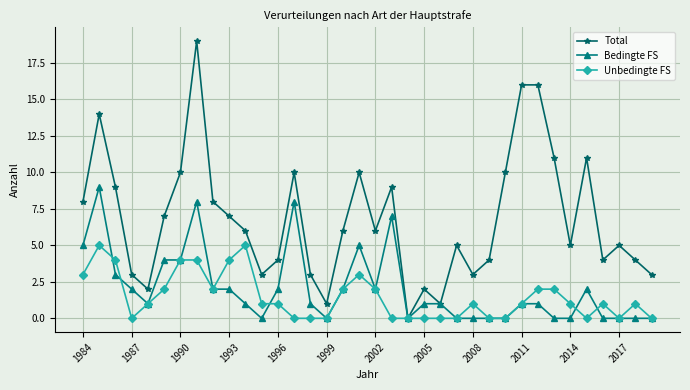

Reading right to left, list all the values displayed in this chart.

Total: 3	4	5	4	11	5	11	16	16	10	4	3	5	1	2	0	9	6	10	6	1	3	10	4	3	6	7	8	19	10	7	2	3	9	14	8
Bedingte FS: 0	0	0	0	2	0	0	1	1	0	0	0	0	1	1	0	7	2	5	2	0	1	8	2	0	1	2	2	8	4	4	1	2	3	9	5
Unbedingte FS: 0	1	0	1	0	1	2	2	1	0	0	1	0	0	0	0	0	2	3	2	0	0	0	1	1	5	4	2	4	4	2	1	0	4	5	3